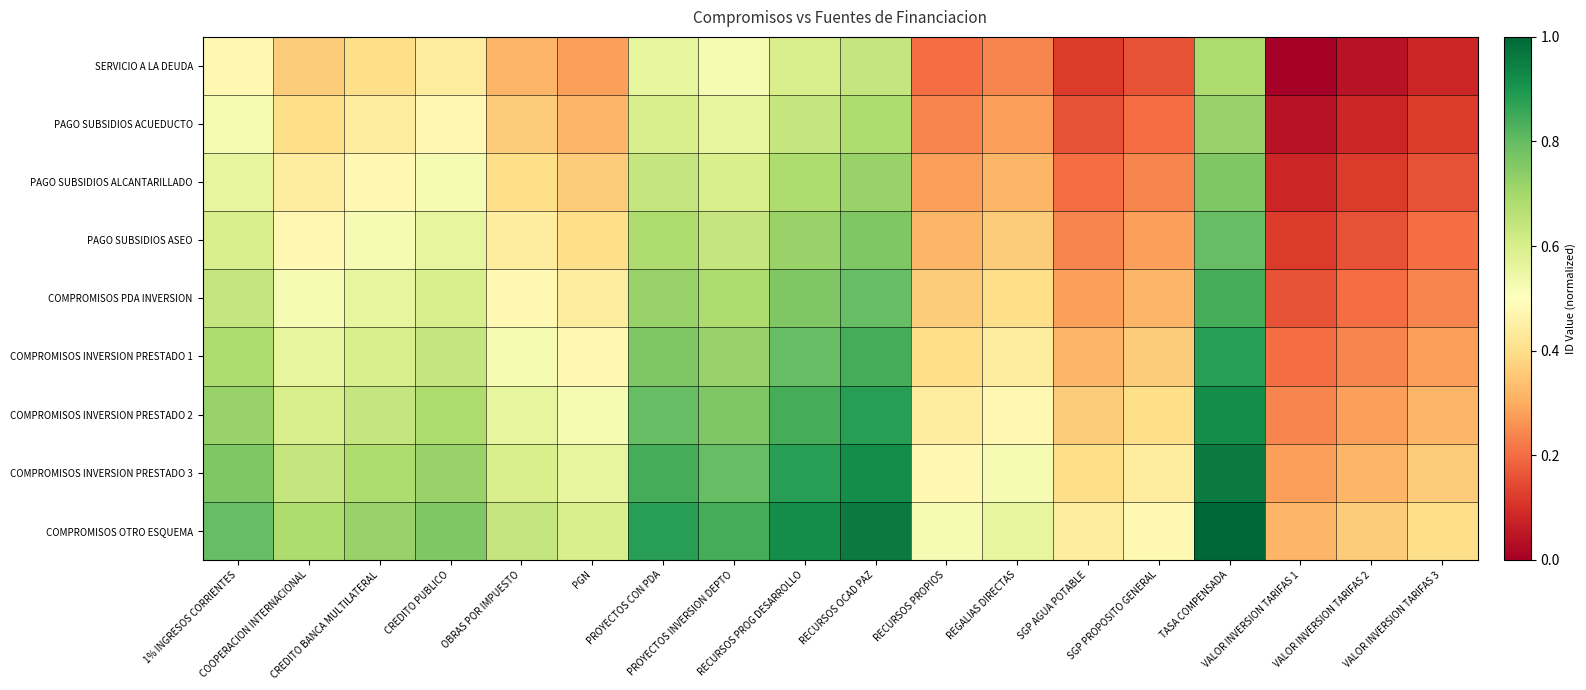

What is the spread (max minus min) of values at VALOR INVERSION TARIFAS 2?

0.3